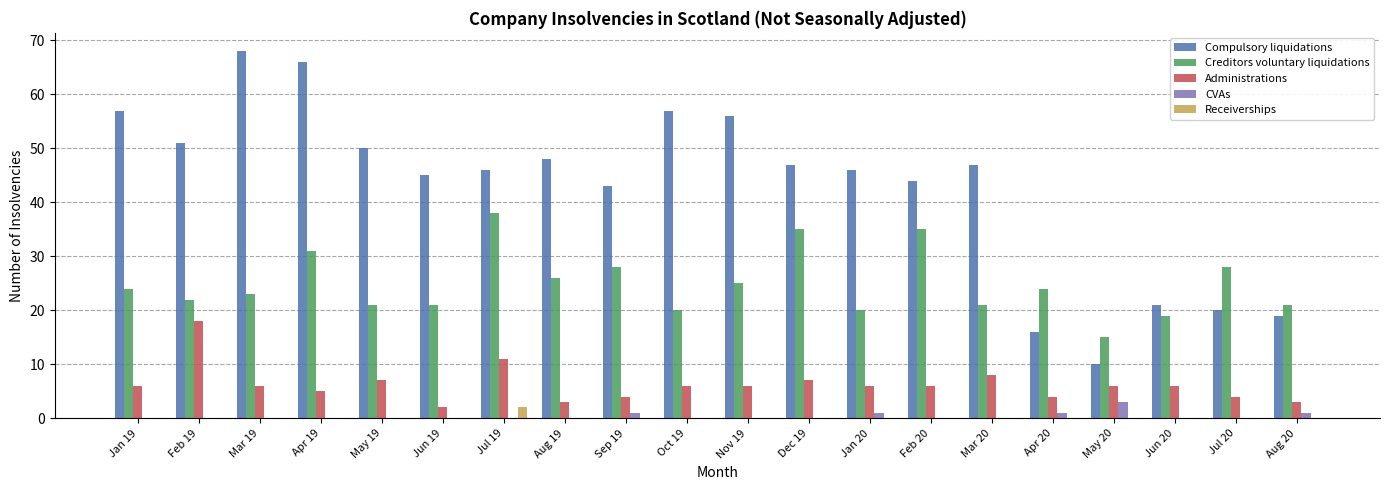

Between Apr 19 and Sep 19, which series saw the biggest shift?

Compulsory liquidations